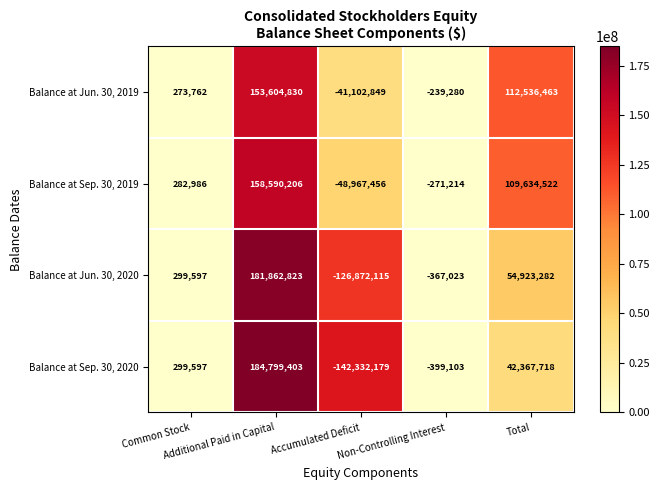

Which series has the widest spread of values?

Balance at Sep. 30, 2020